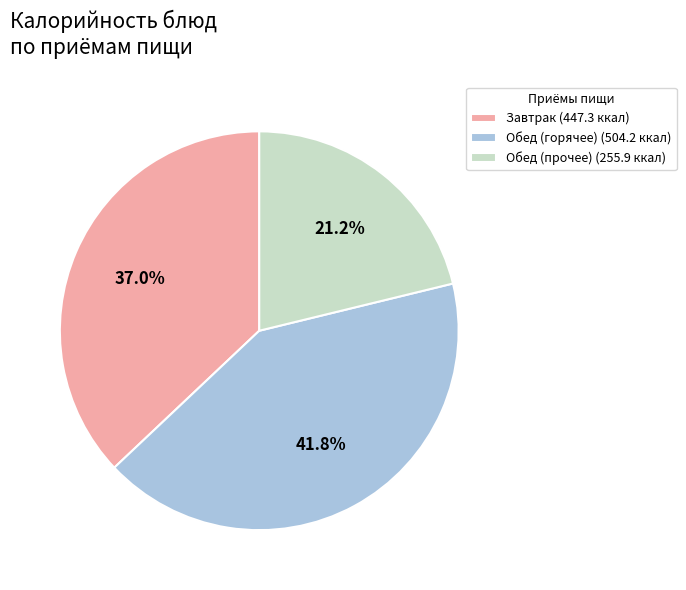

To the nearest percent, what is the average slice percentage?

33%